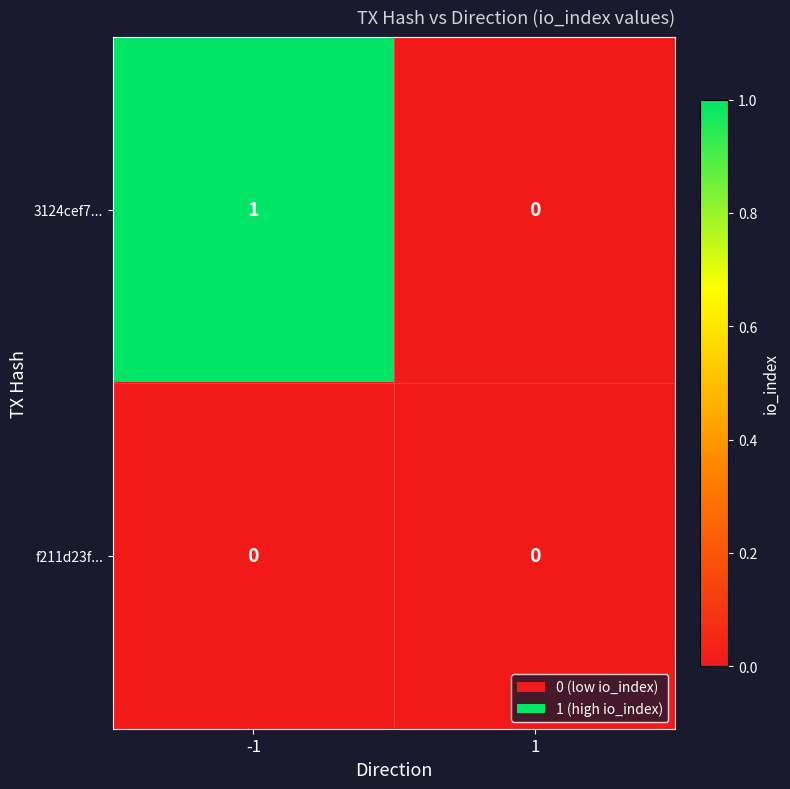

Is it true that 3124cef7... equals 0 at 1?

True